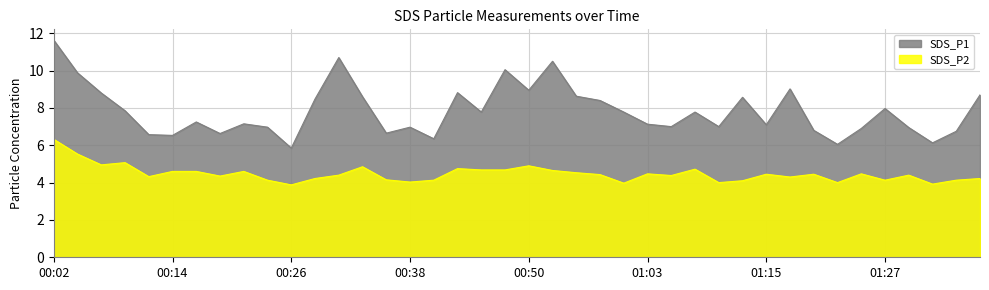

What is the sum of the SDS_P1 values at 00:53 and 00:46?

18.3